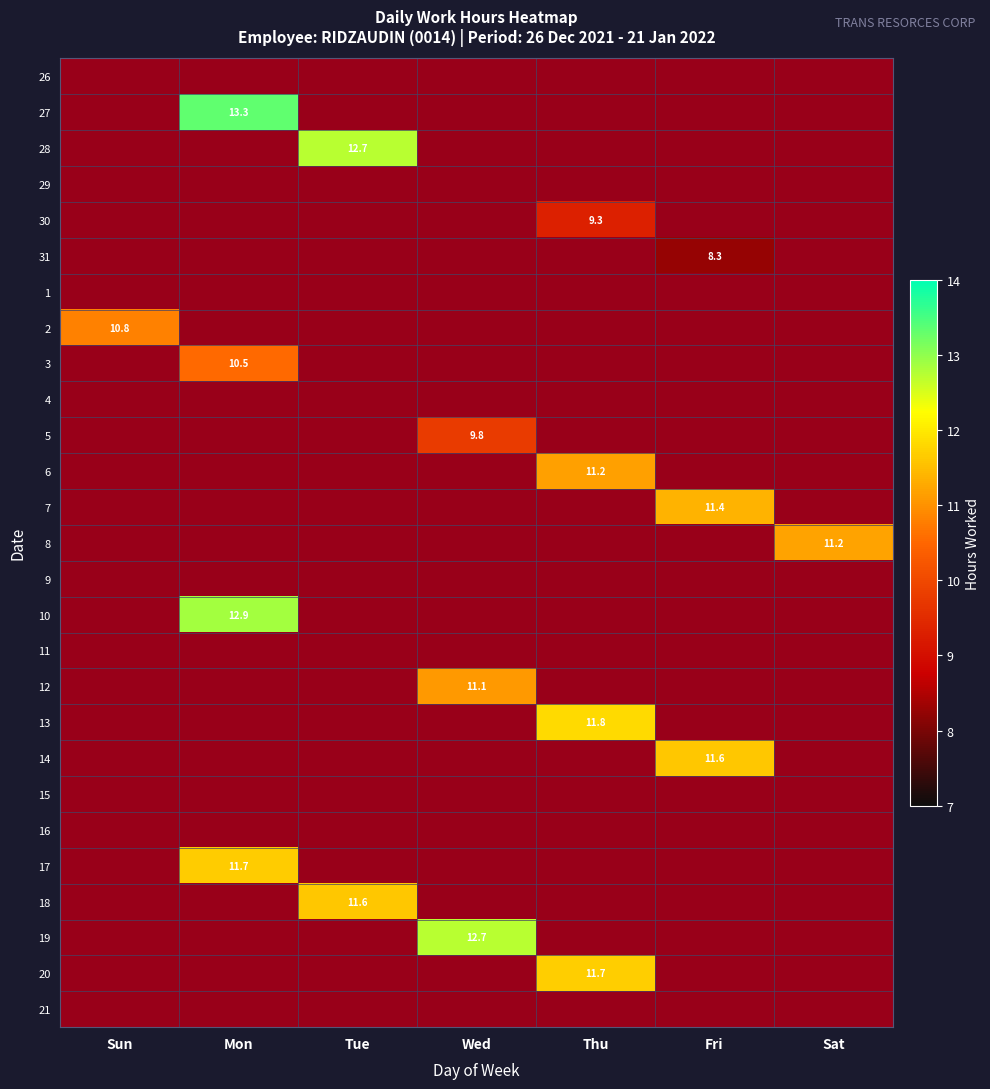

Count the number of categories in the chart.

7